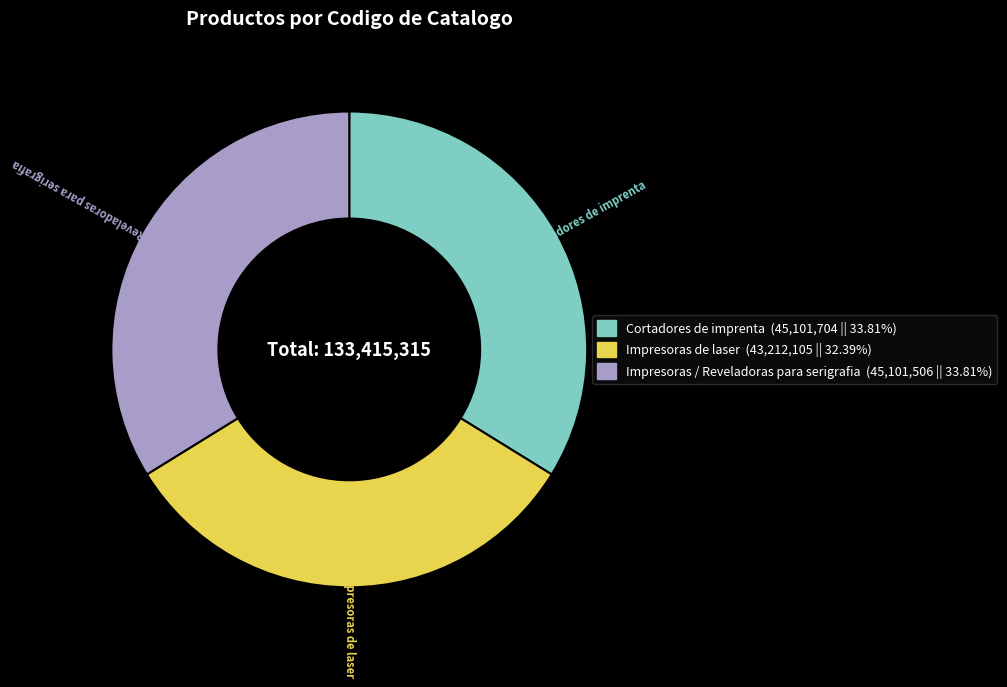

Do Impresoras de laser and Cortadores de imprenta together represent more than half of the pie?

Yes